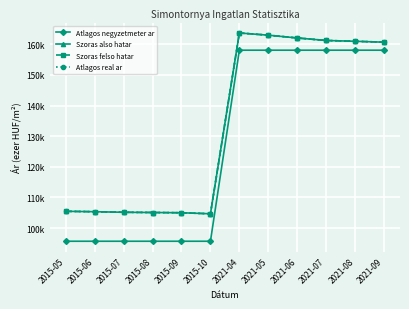

What is the spread (max minus min) of values at 2021-08?

2.9